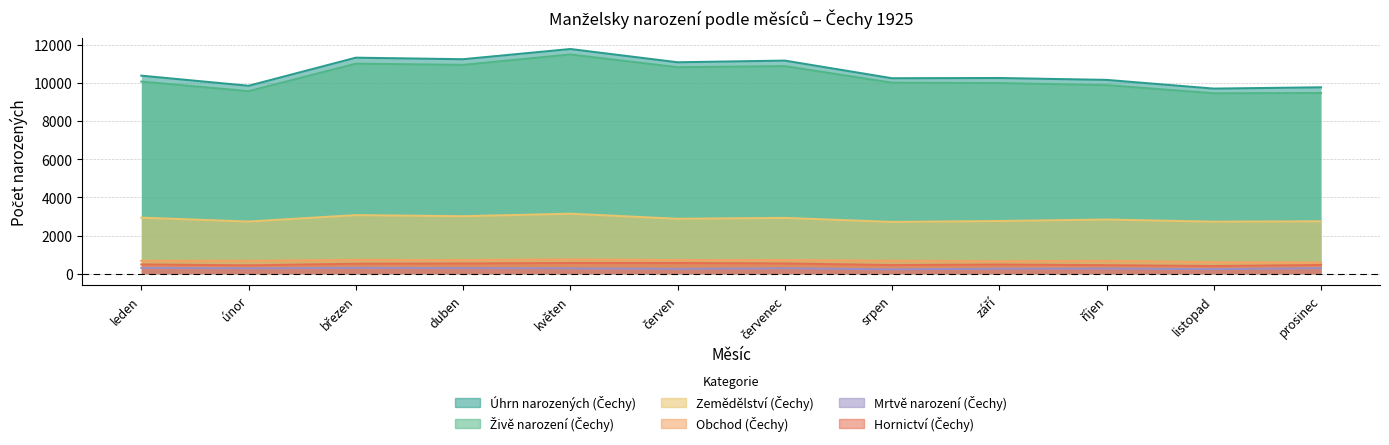

The Živě narození (Čechy) series shows 10008 at srpen. True or false?

True